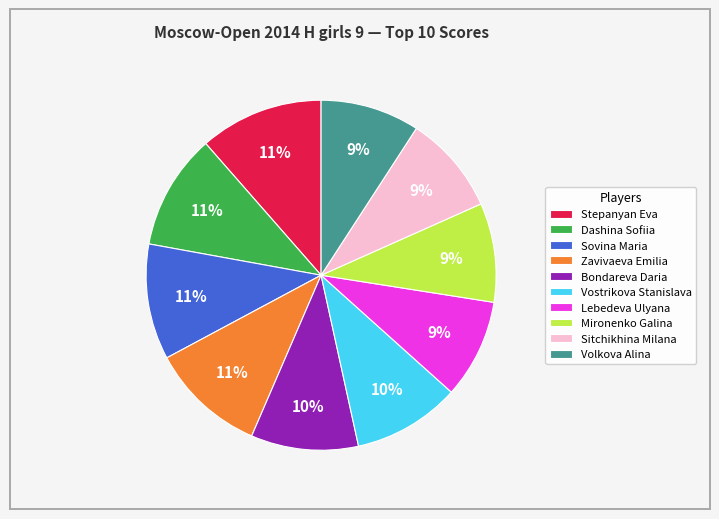

Between Vostrikova Stanislava and Stepanyan Eva, which is larger?

Stepanyan Eva